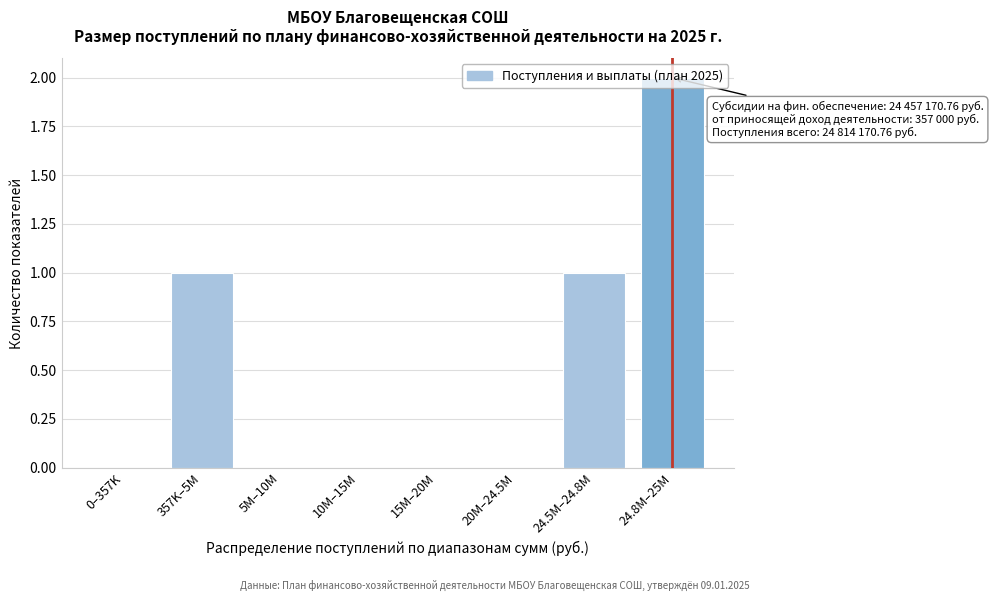

What is the change in value from 24.5M–24.8M to 24.8M–25M?

+1